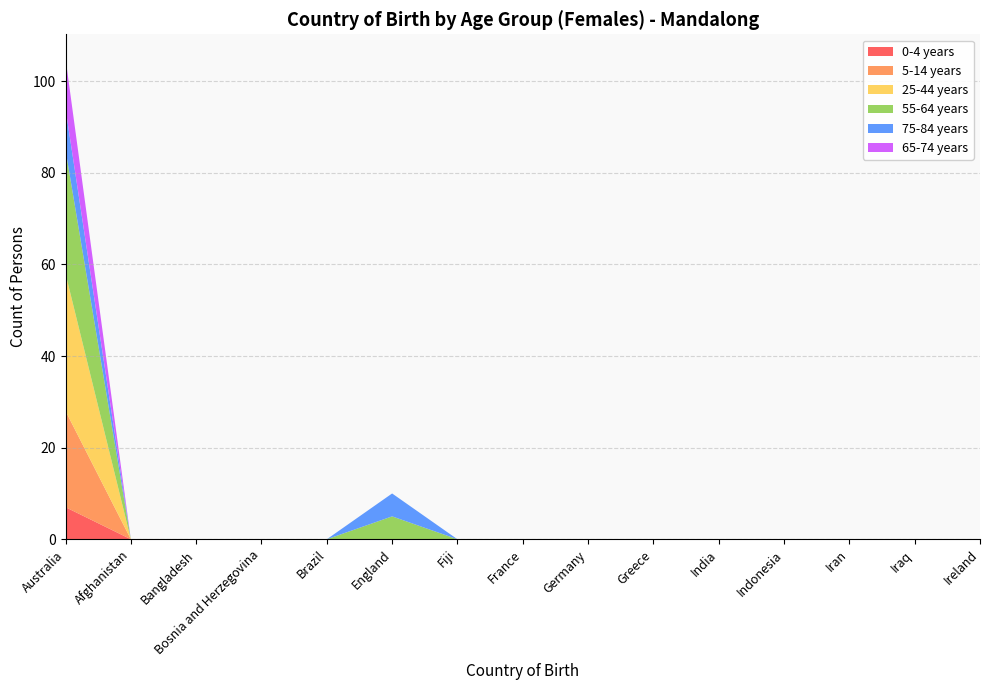

Reading left to right, transcribe all the data shown in this chart.

0-4 years: 7	0	0	0	0	0	0	0	0	0	0	0	0	0	0
5-14 years: 21	0	0	0	0	0	0	0	0	0	0	0	0	0	0
25-44 years: 30	0	0	0	0	0	0	0	0	0	0	0	0	0	0
55-64 years: 27	0	0	0	0	5	0	0	0	0	0	0	0	0	0
75-84 years: 9	0	0	0	0	5	0	0	0	0	0	0	0	0	0
65-74 years: 11	0	0	0	0	0	0	0	0	0	0	0	0	0	0